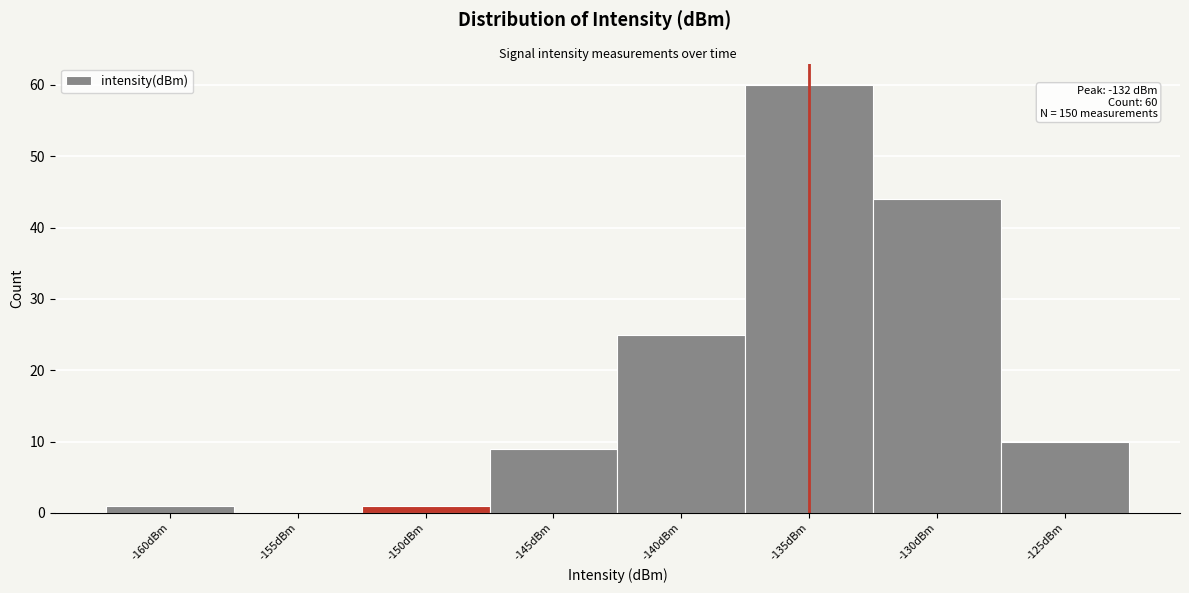

Reading left to right, extract all data points from this chart.

-160dBm=1	-155dBm=0	-150dBm=1	-145dBm=9	-140dBm=25	-135dBm=60	-130dBm=44	-125dBm=10